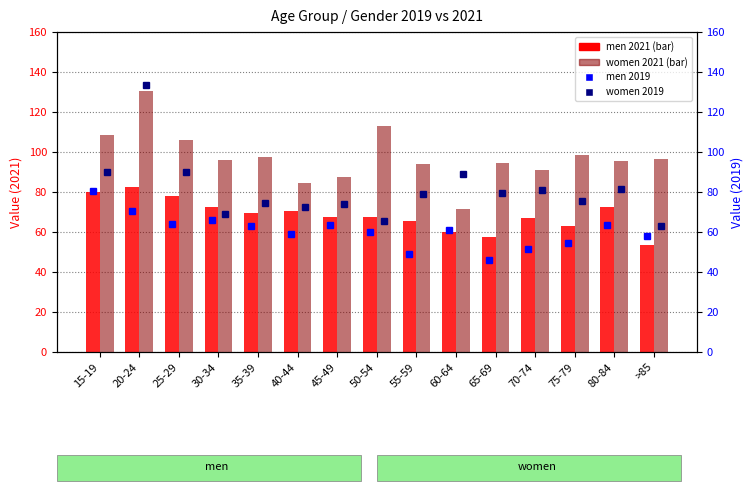

Between 50-54 and 15-19, which is larger?

15-19